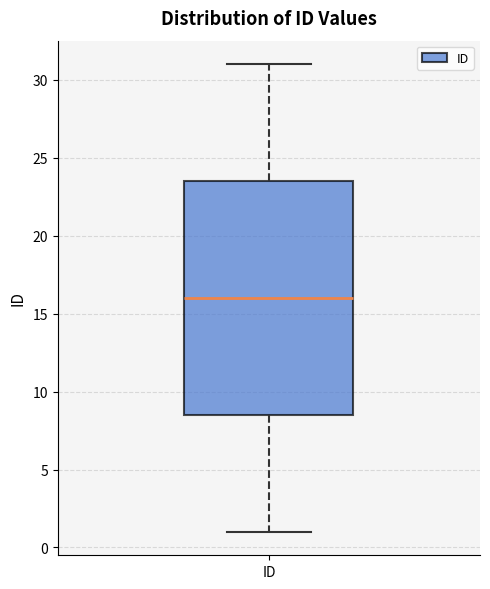

Transcribe this box plot: give where the median line is, the range the box spans, and where the two whiskers end, as read against the y-axis. The values are not printed on the chart, so give them approximately, as read against the axis.

median 16.0, box 8.5 to 23.5, whiskers 1.0 to 31.0